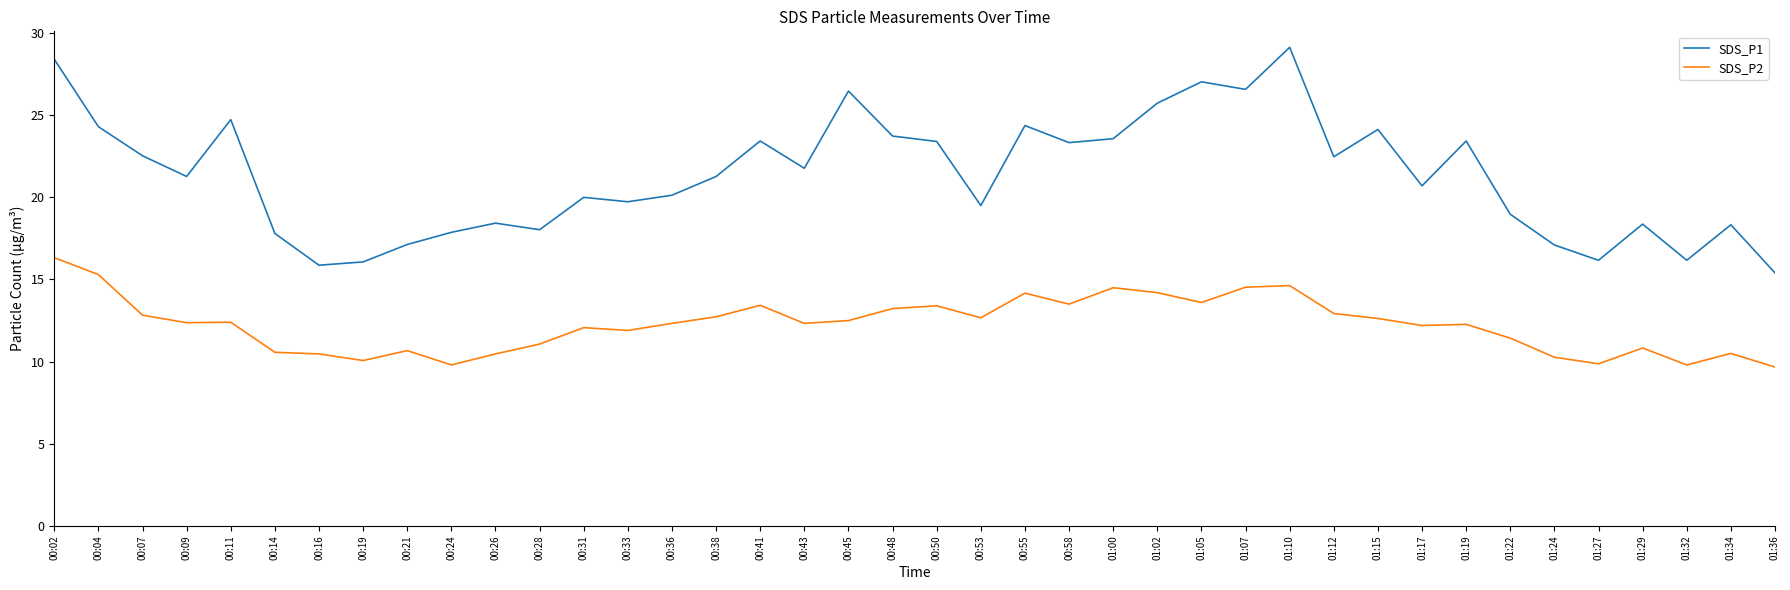

At which category does SDS_P1 reach its first local peak?

00:11